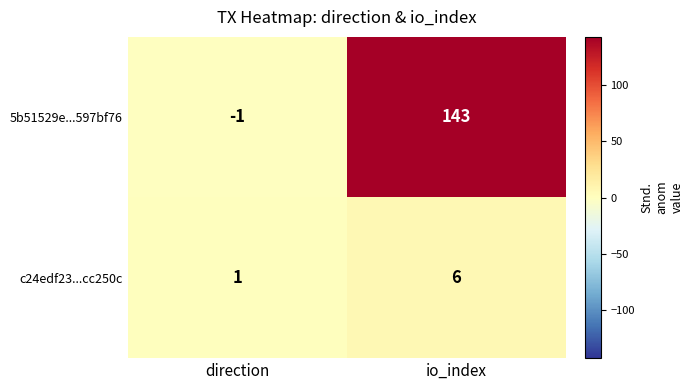

Reading right to left, transcribe all the data shown in this chart.

5b51529e...597bf76: io_index=143	direction=-1
c24edf23...cc250c: io_index=6	direction=1